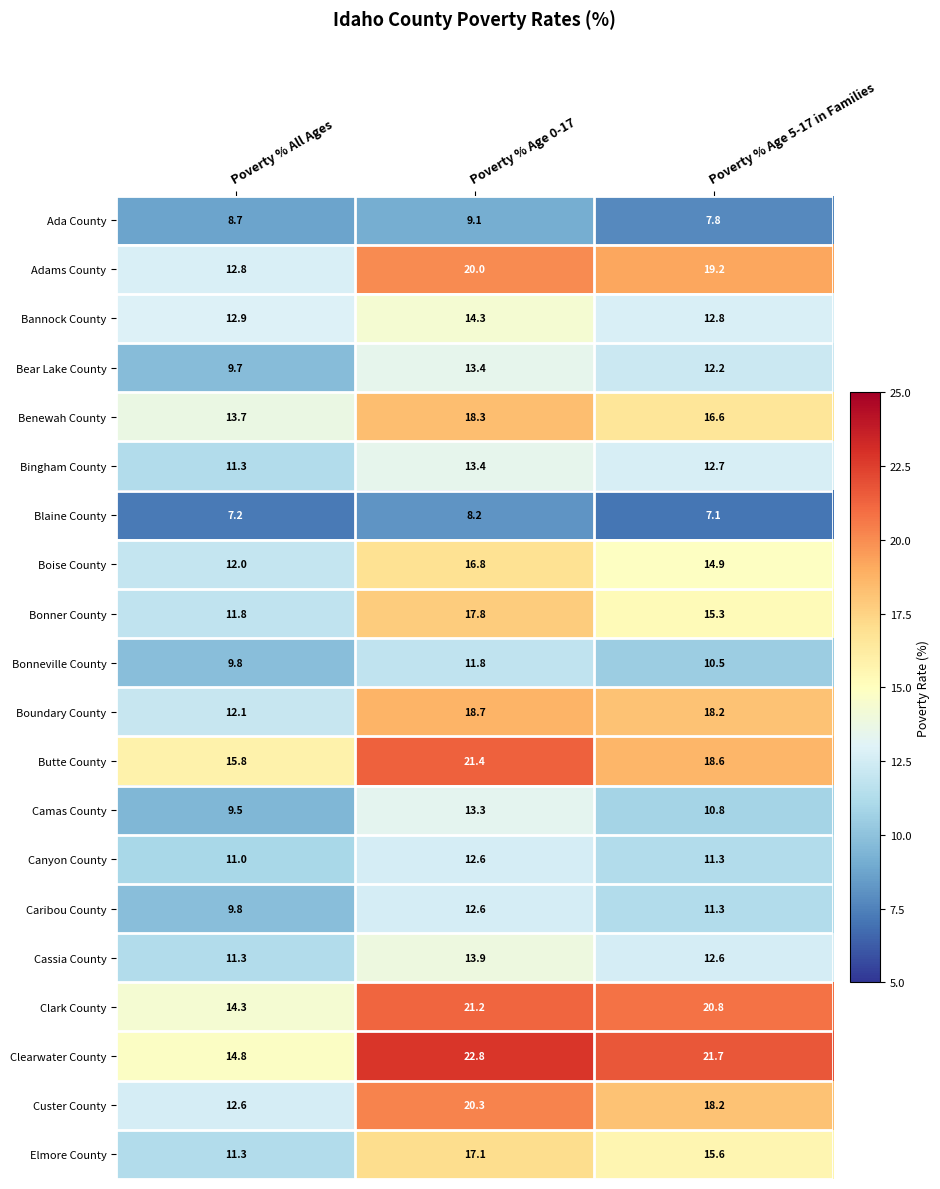

True or false: Elmore County has a value of 6.2 at Poverty % Age 0-17.

False